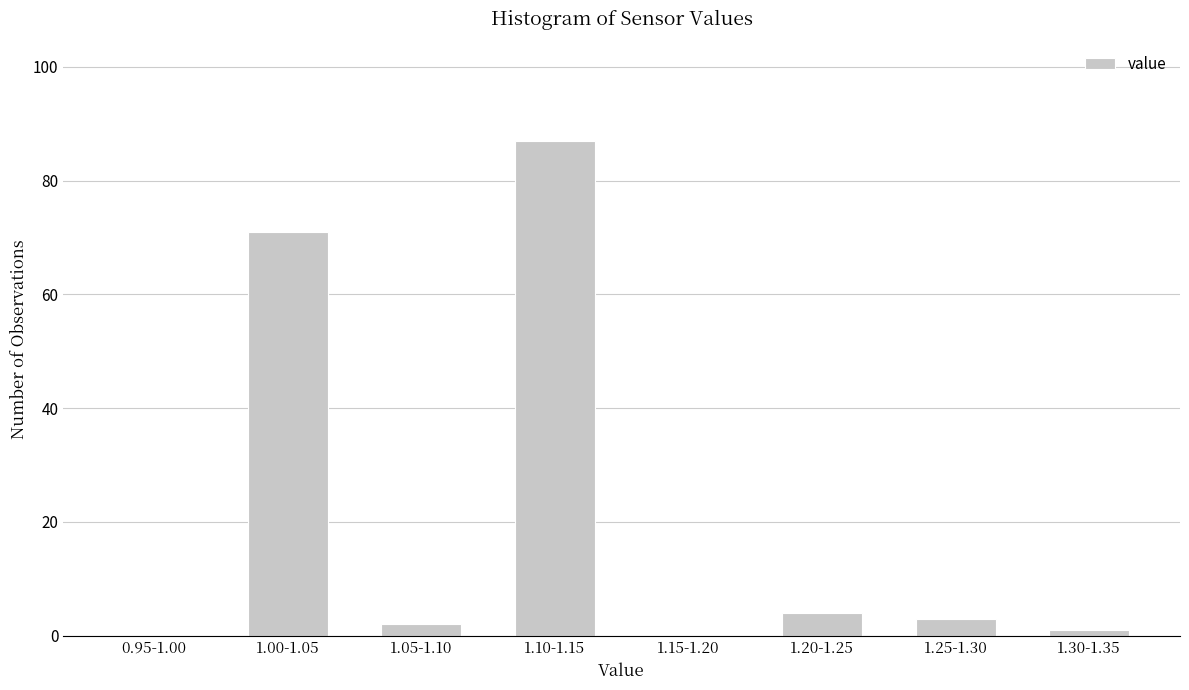

Reading left to right, transcribe all the data shown in this chart.

0.95-1.00=0	1.00-1.05=71	1.05-1.10=2	1.10-1.15=87	1.15-1.20=0	1.20-1.25=4	1.25-1.30=3	1.30-1.35=1